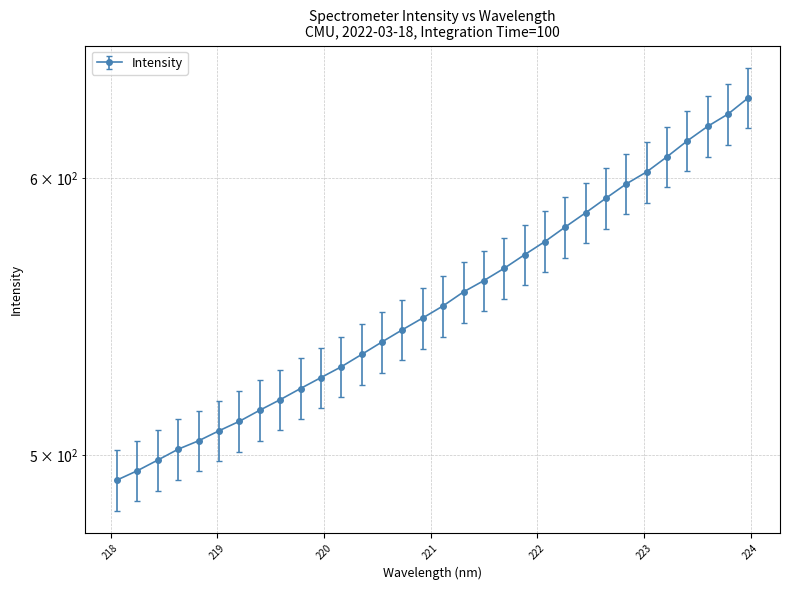

True or false: the data shows 494.9 at 218.2508.

True